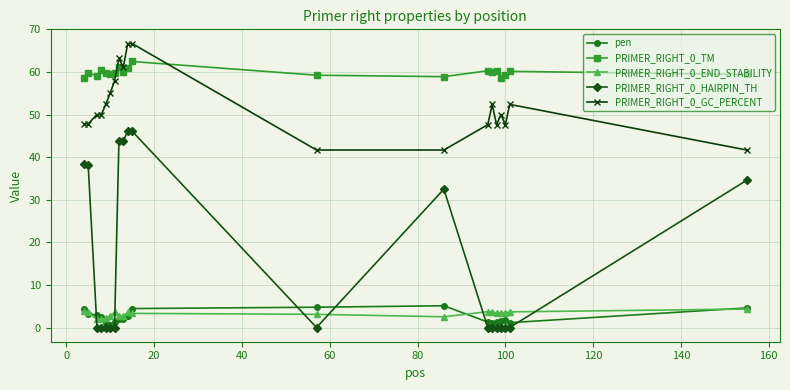

What is the value of the PRIMER_RIGHT_0_GC_PERCENT point at the 12th from the left?

41.7